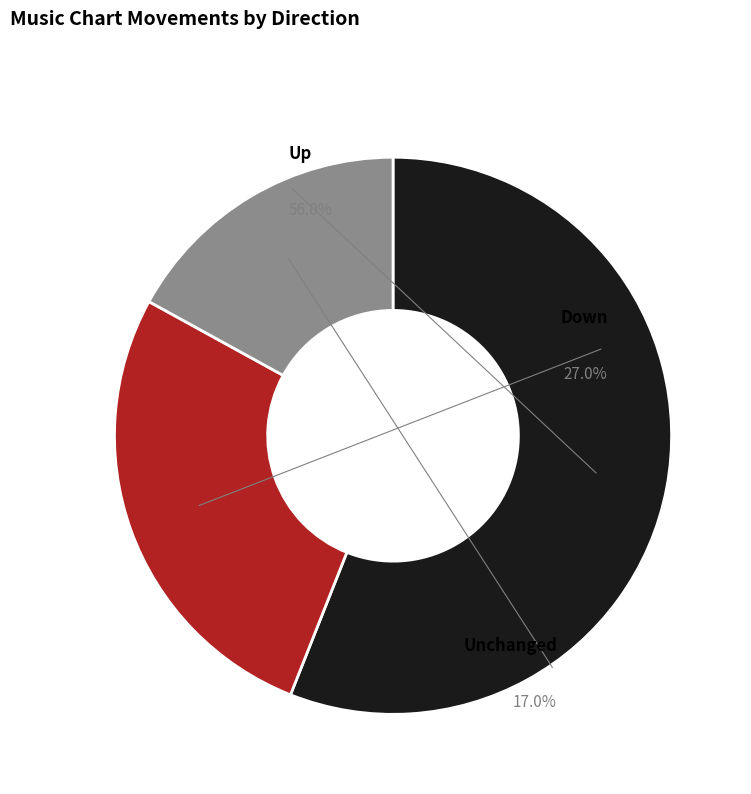

Is it true that down is 27% of the pie?

True